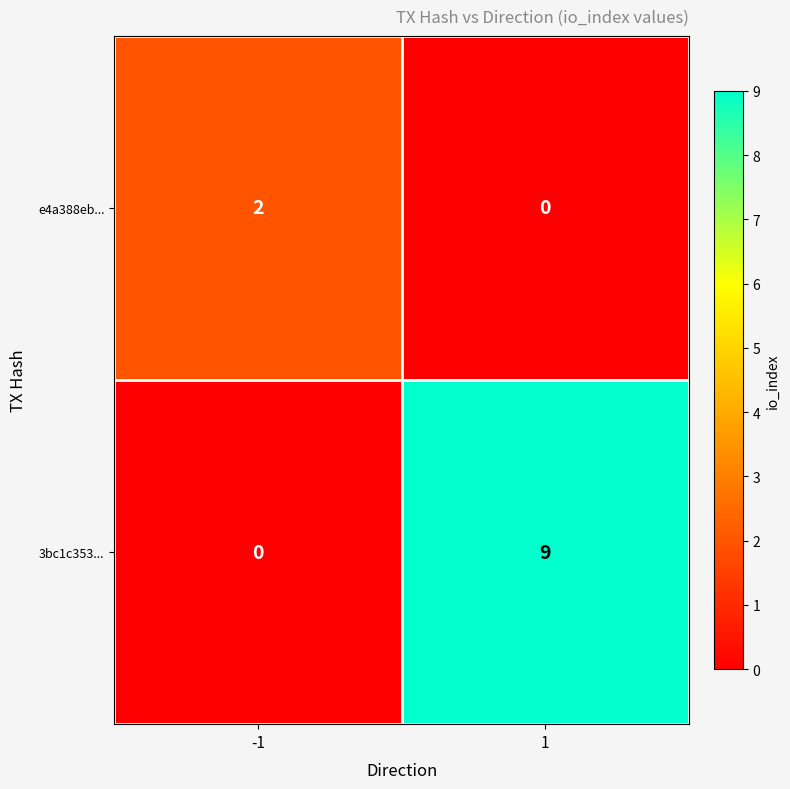

Which series has the widest spread of values?

3bc1c353...